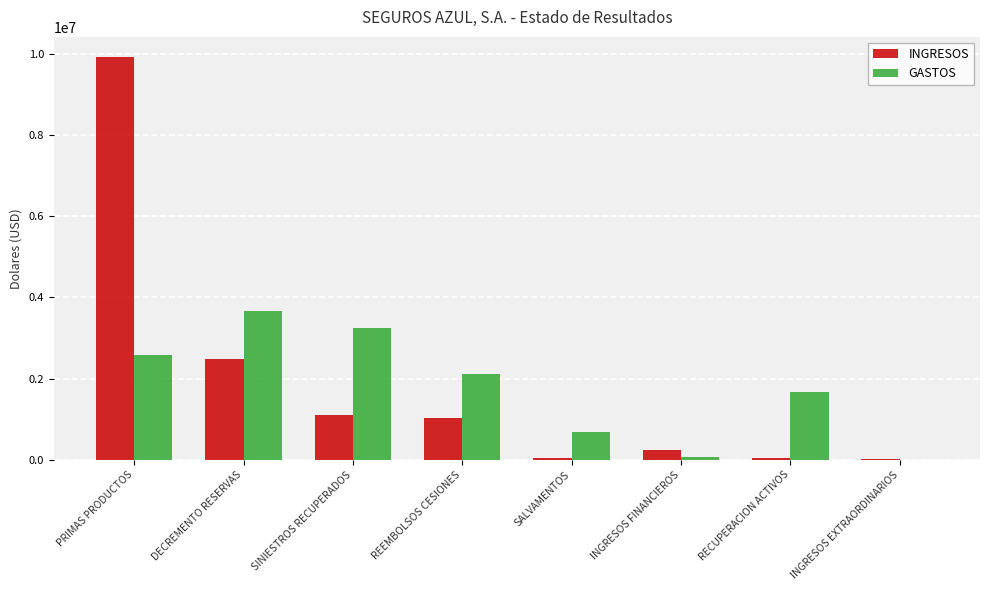

Which category has the highest value across all series?

PRIMAS PRODUCTOS